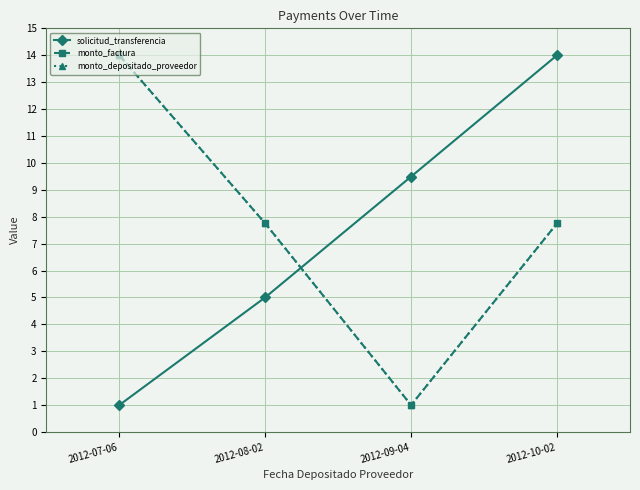

Does the chart display data point markers on the line(s)?

Yes